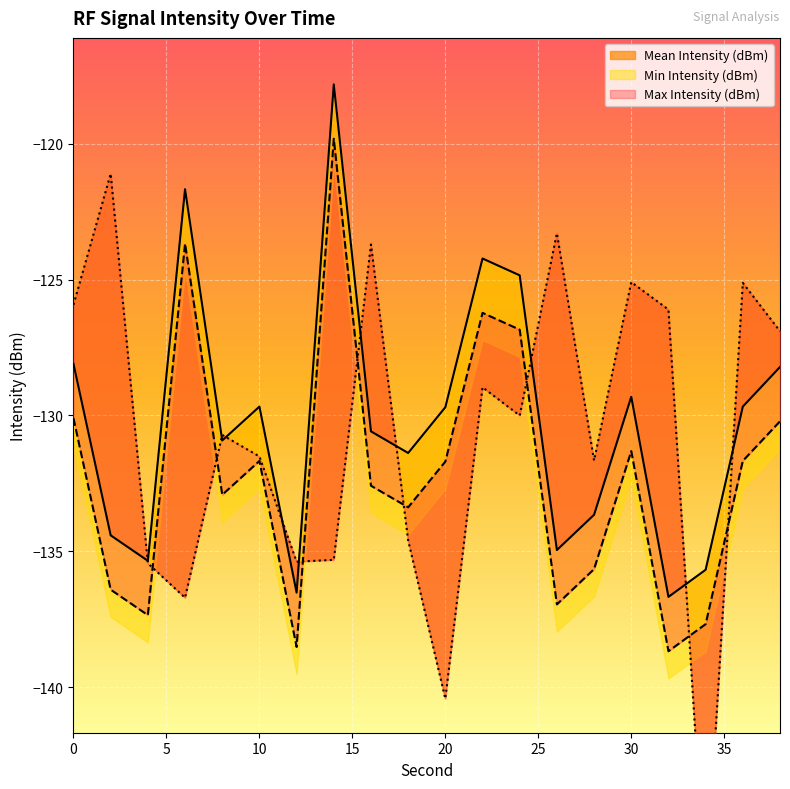

How many lines are shown in the chart?

3